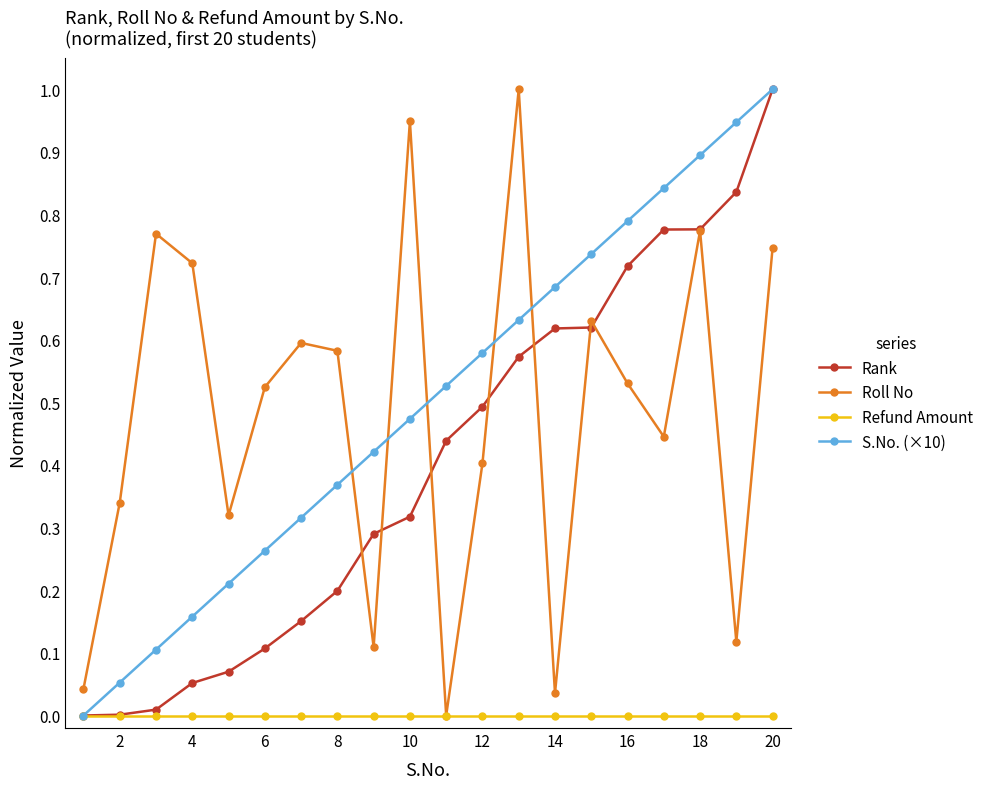

How many values in S.No. (×10) are above zero?

19